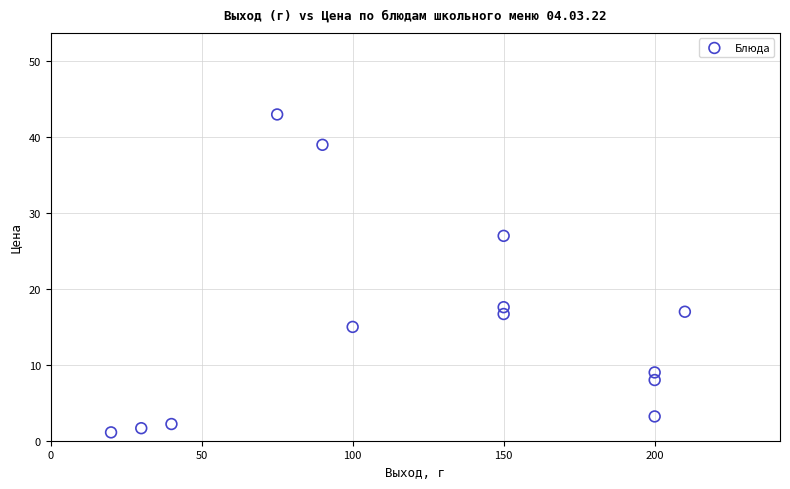

What Y value in the scatter plot is closest to 22?

17.6